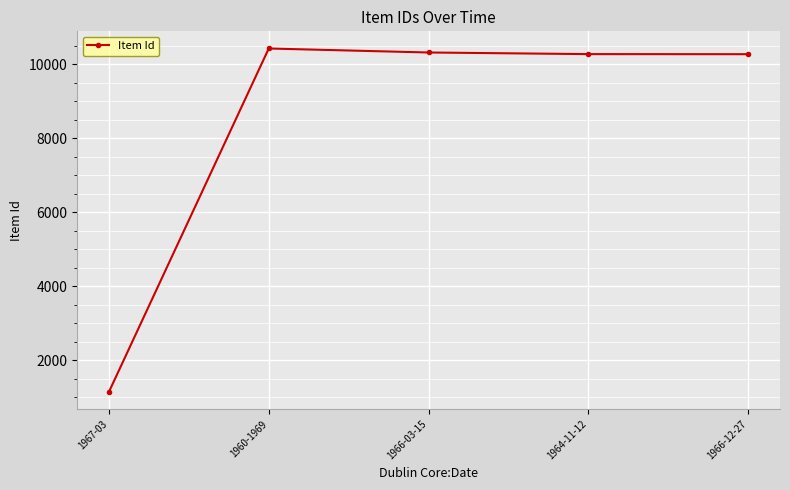

Which category has the lowest value across all series?

1967-03